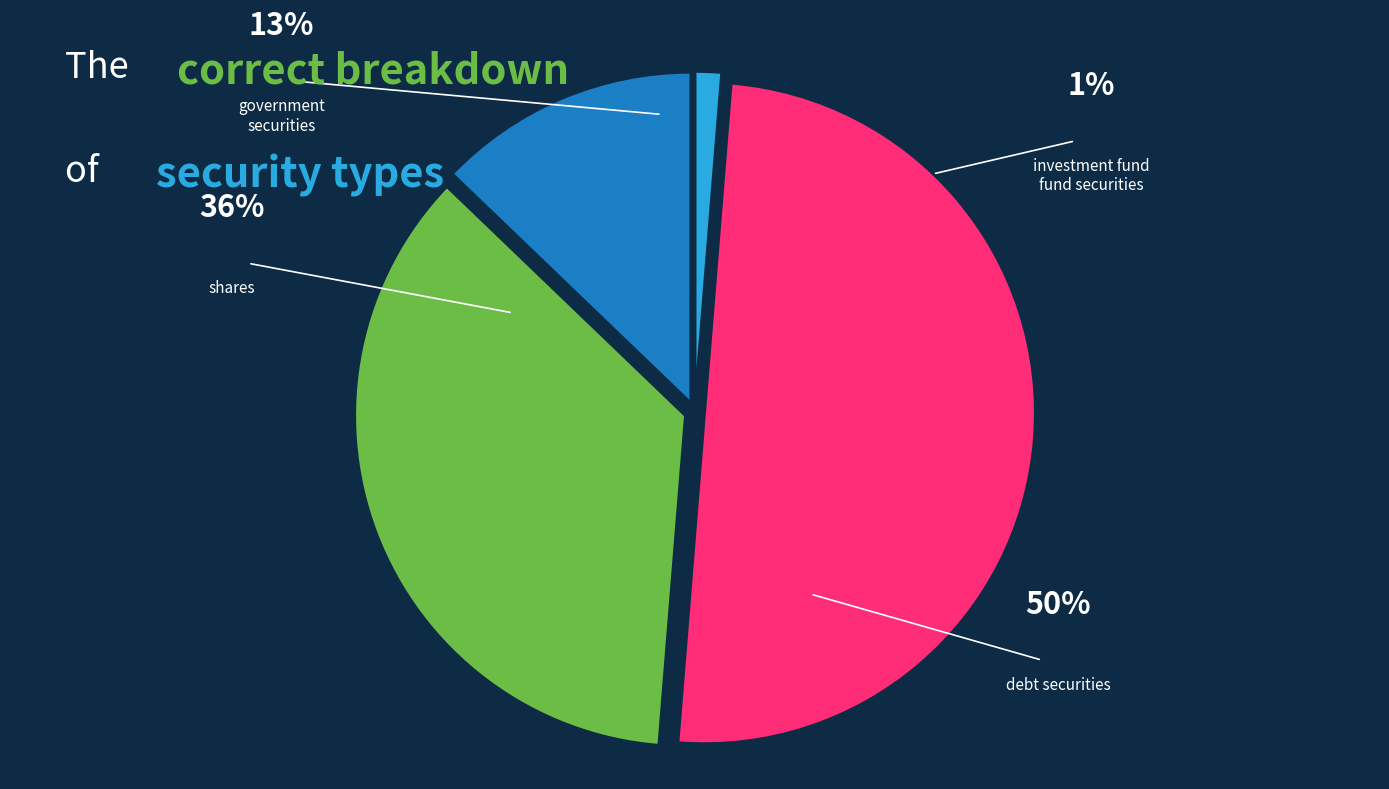

To the nearest percent, what is the average slice percentage?

25%